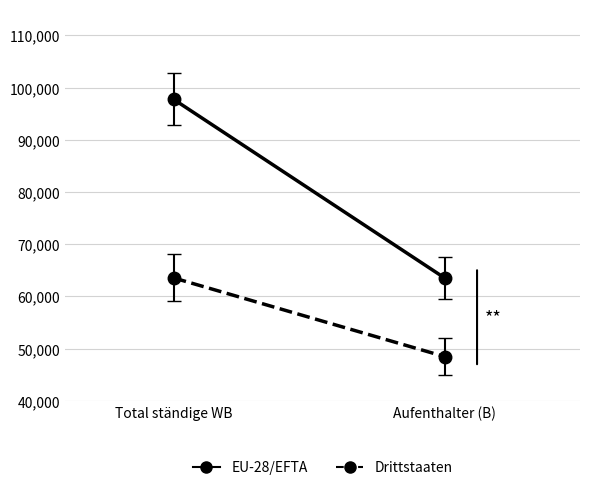

What is the label of the 2nd point from the left?

Aufenthalter (B)